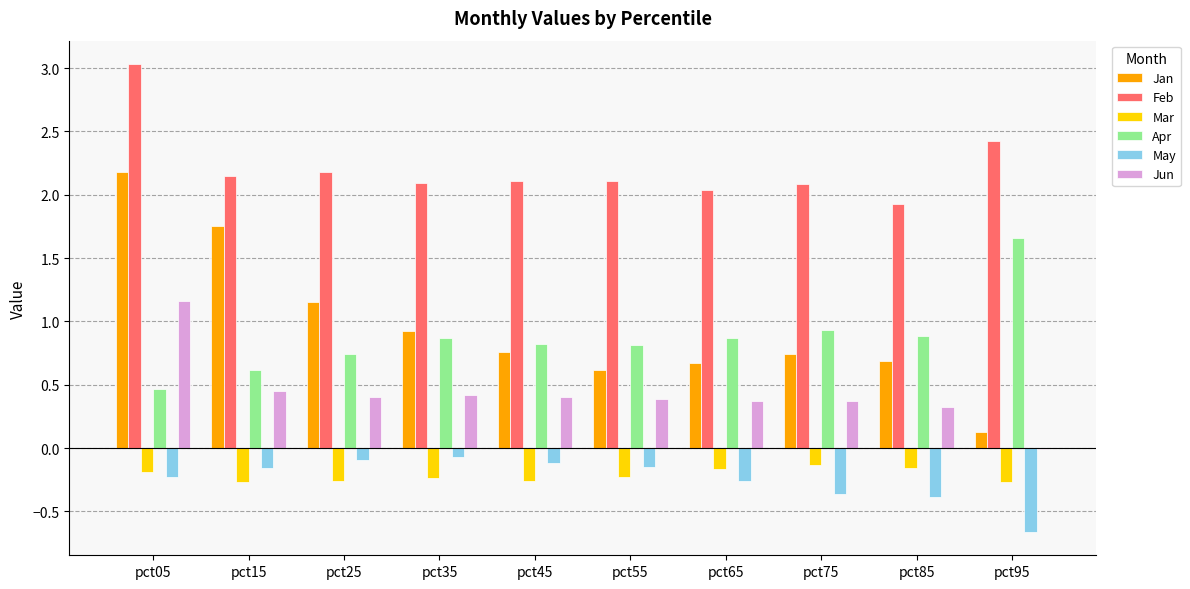

At which category is the sum across all series the highest?

pct05